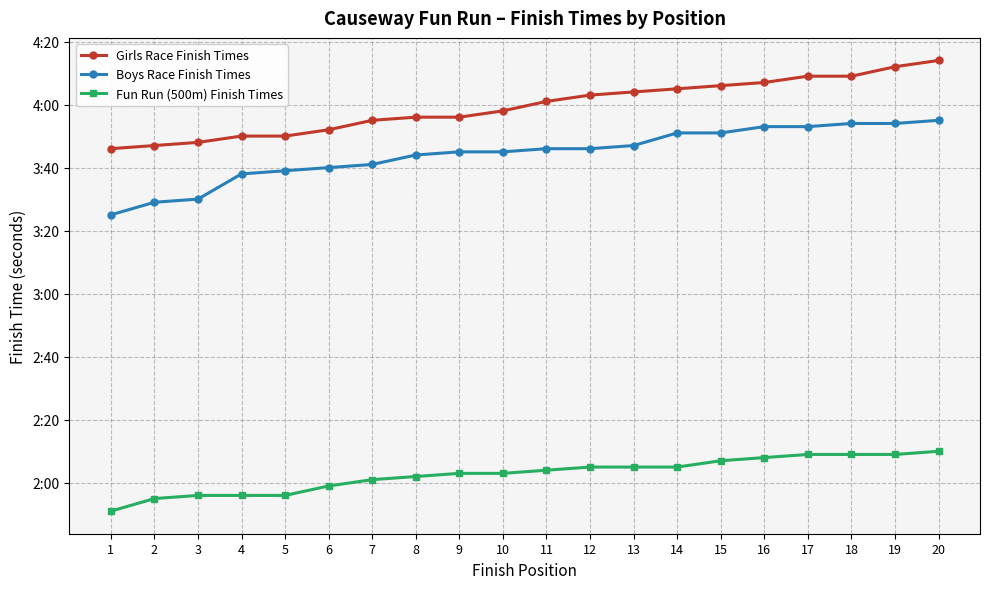

True or false: Fun Run (500m) Finish Times and Boys Race Finish Times cross at least once.

False